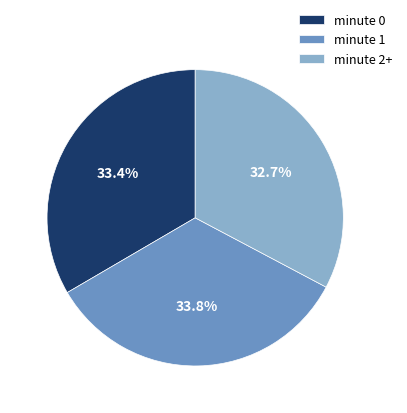

How much of the chart is everything except minute 2+?

67.3%